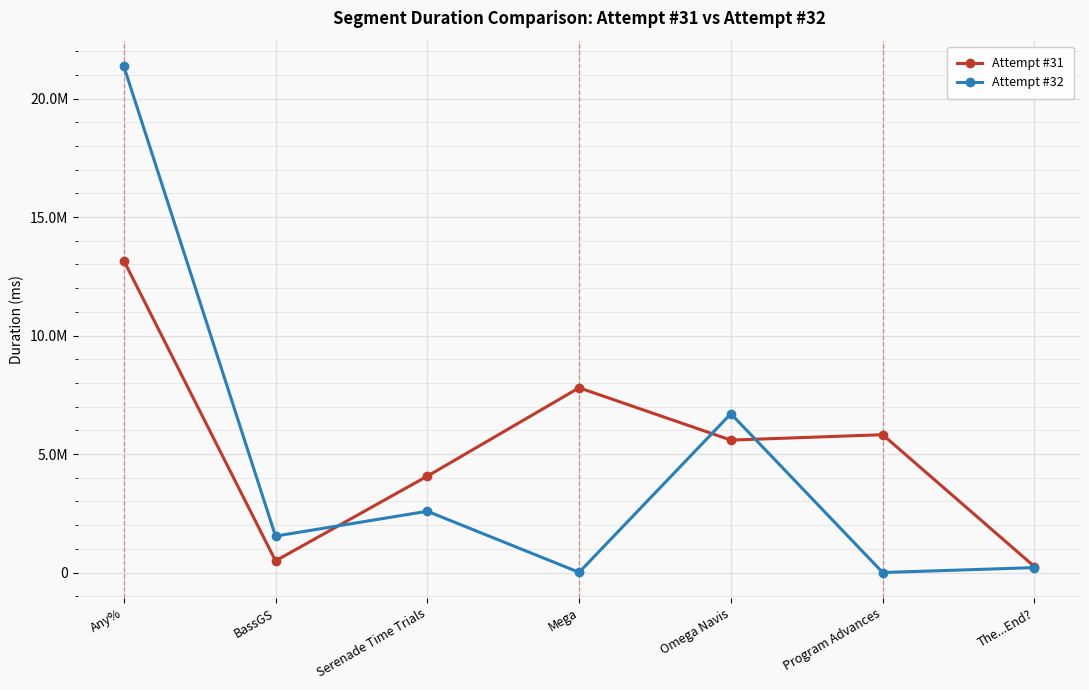

At which category is the sum across all series the highest?

Any%